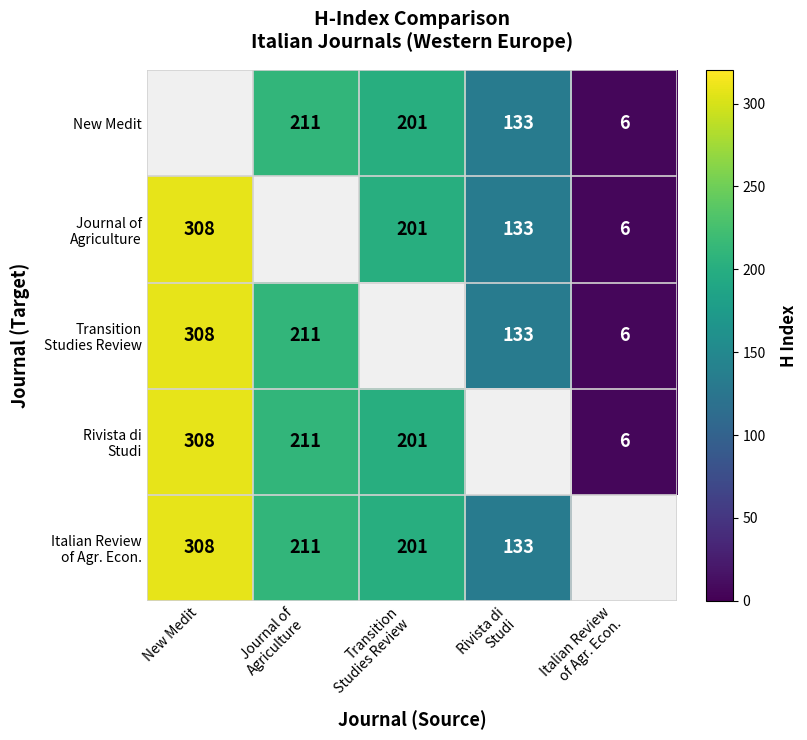

Is it true that Rivista di Studi equals 291.4 at Transition Studies Review?

False